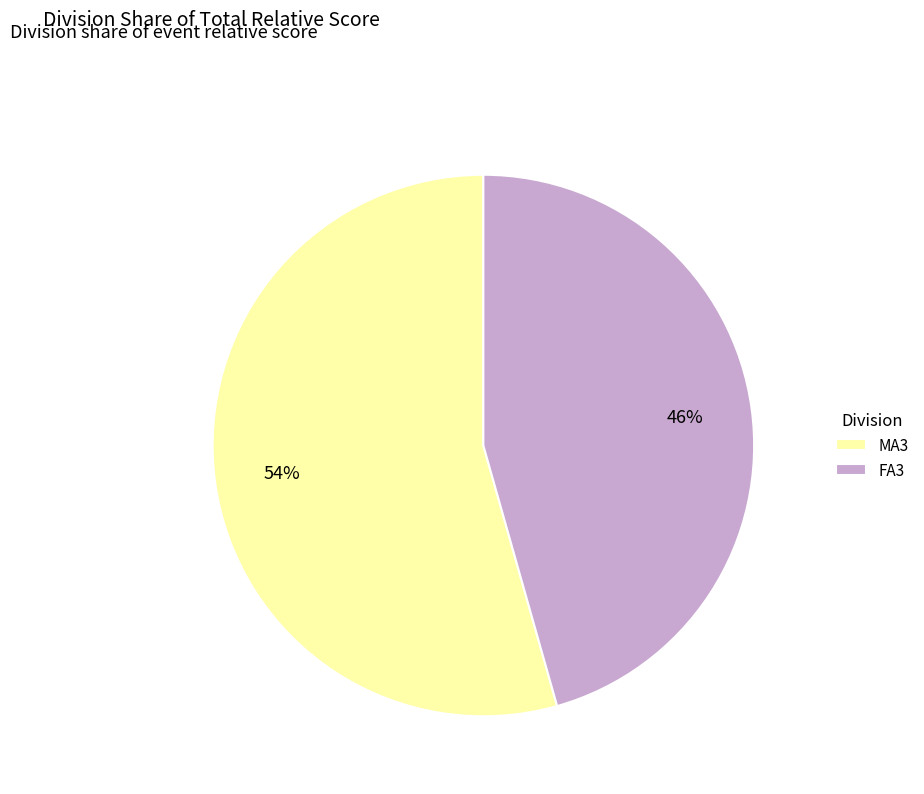

Does any single category account for the majority?

Yes